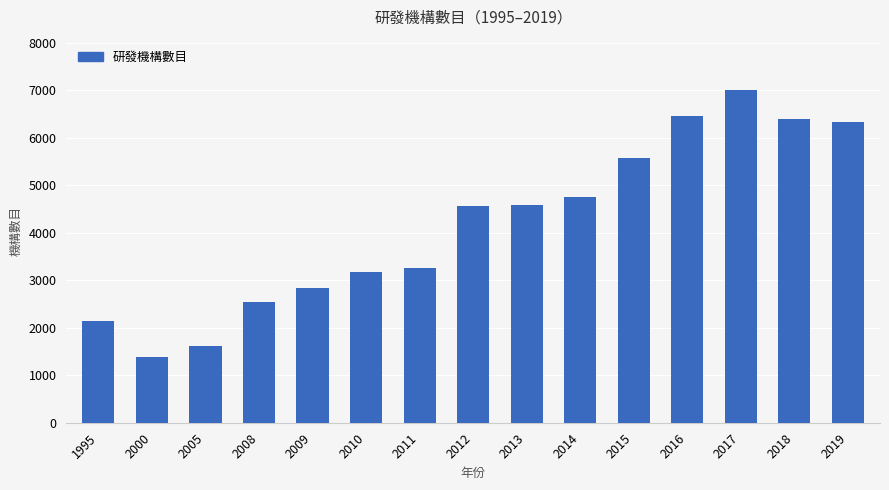

What is the change in value from 2018 to 2019?

-68